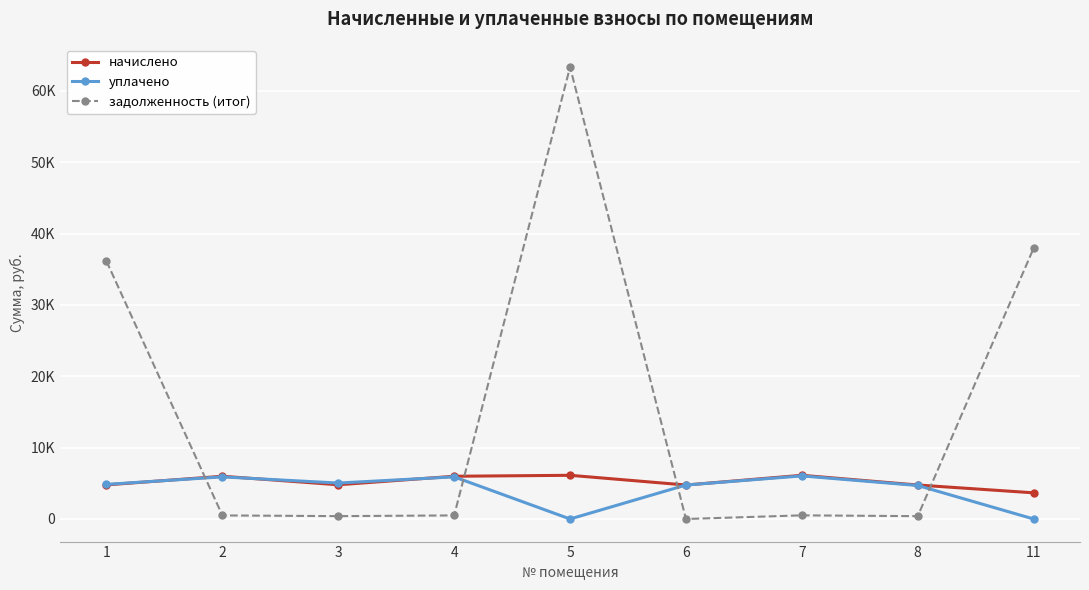

Between 1 and 6, which series saw the biggest shift?

задолженность (итог)